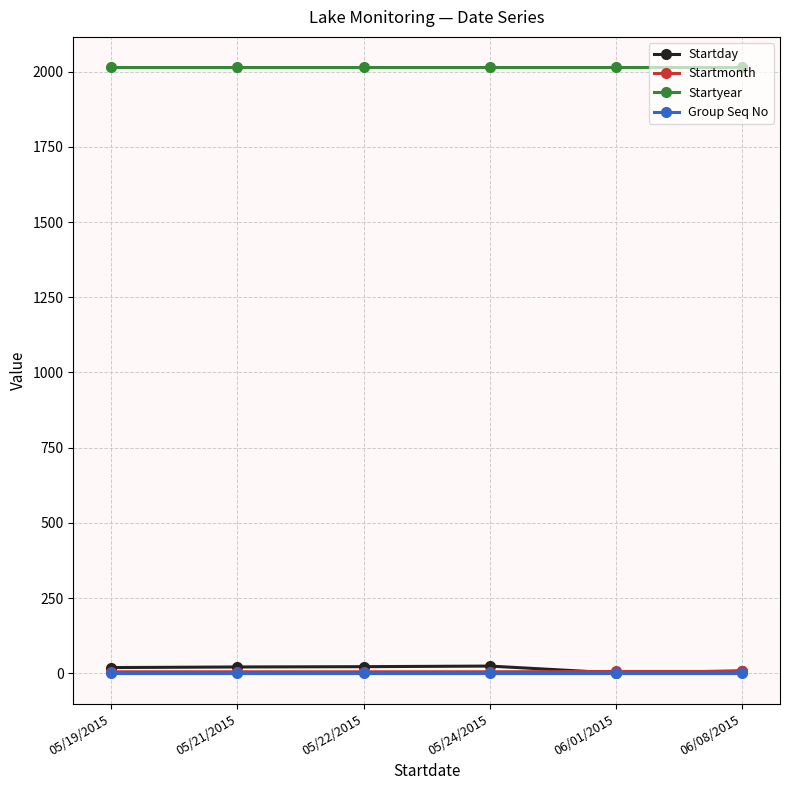

What is the greatest value displayed?

2015